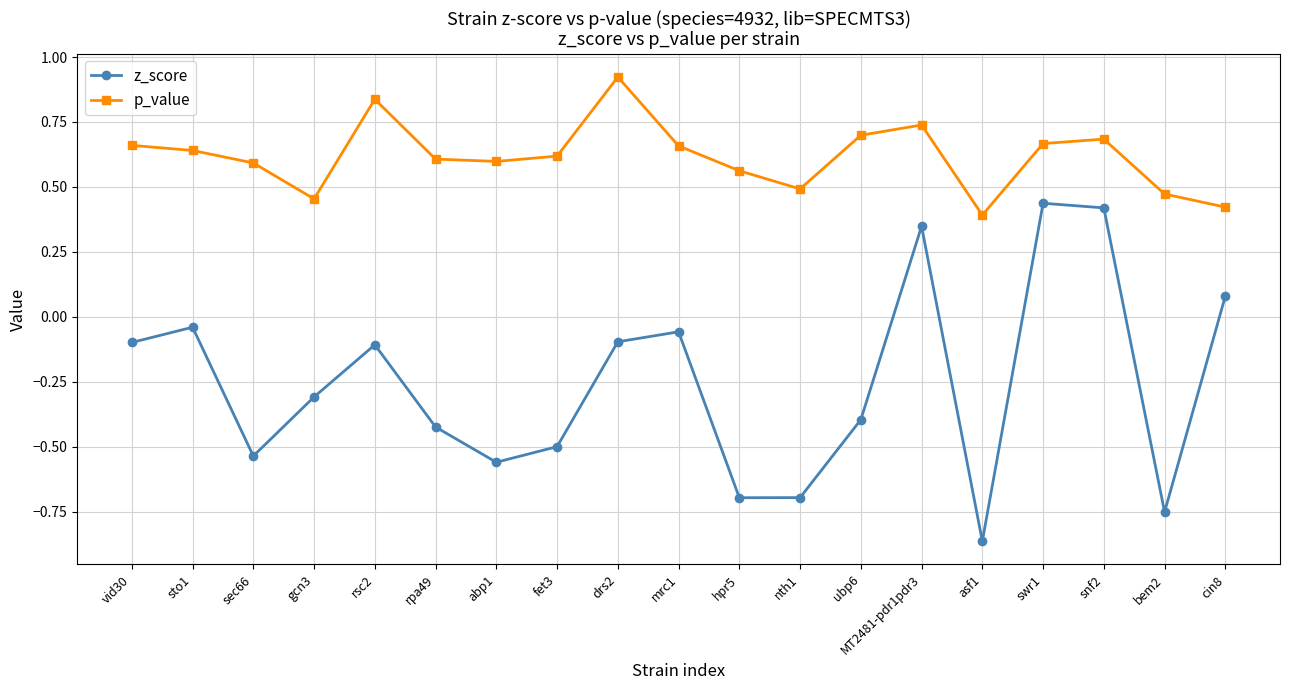

How many p_value values are between 0 and 1?

19